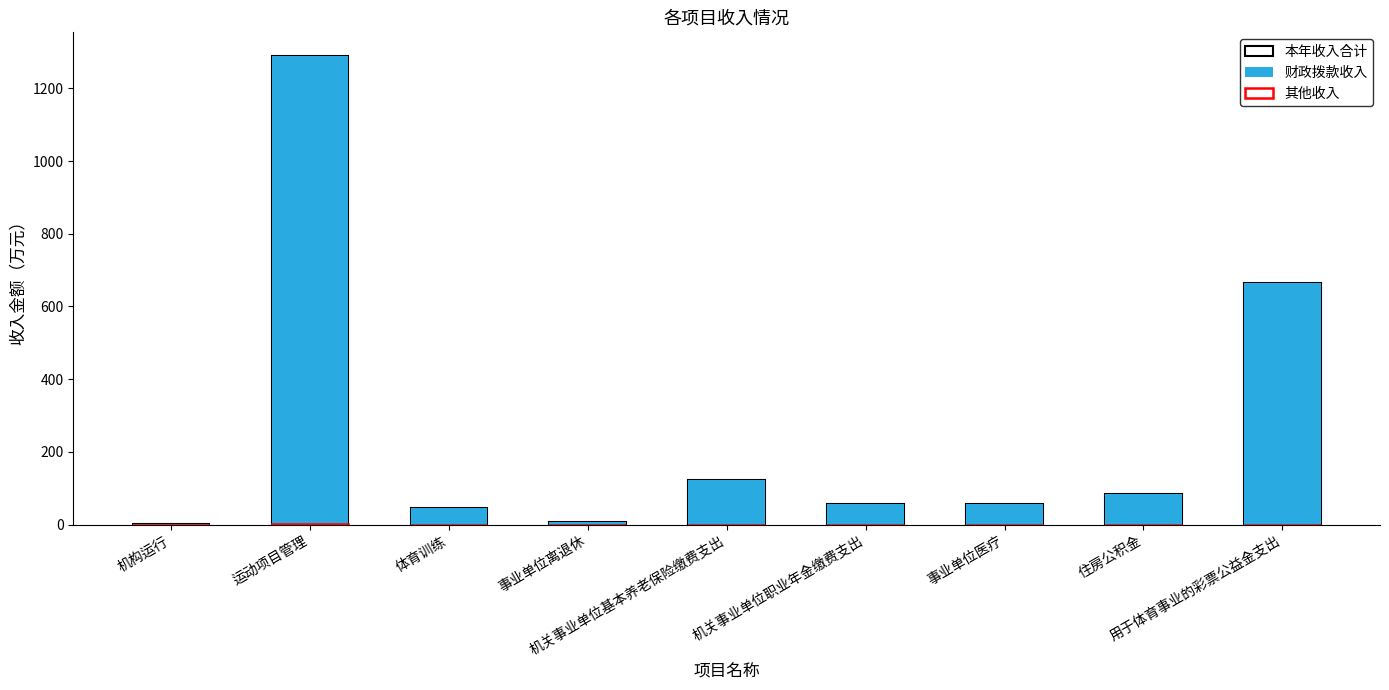

Which category has the lowest value across all series?

机构运行